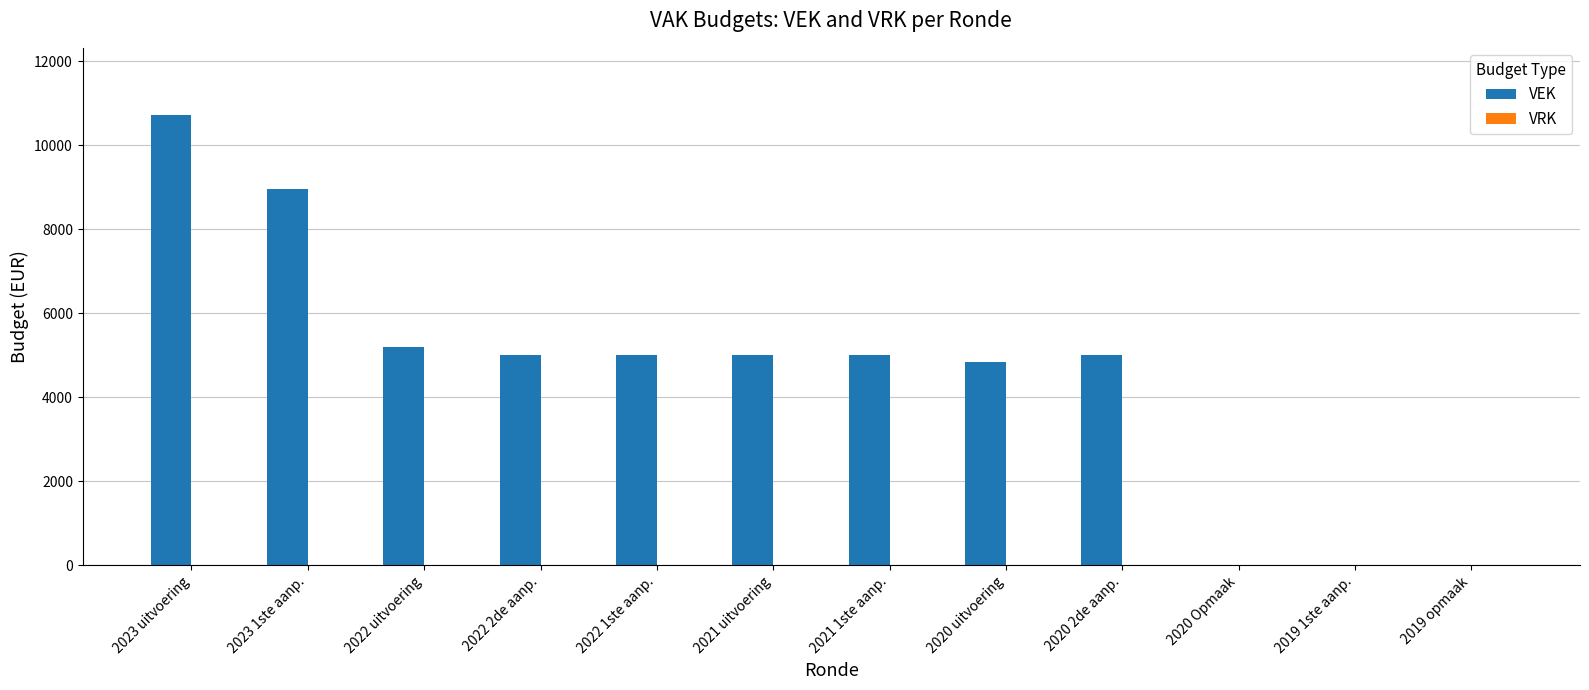

Which category has the highest value across all series?

2023 uitvoering